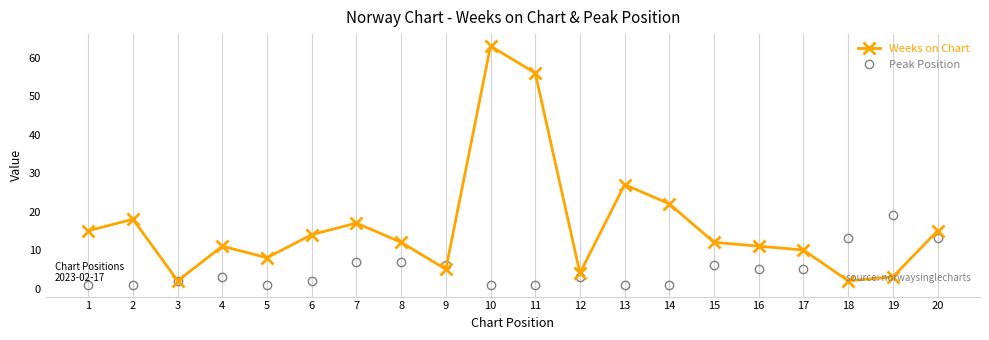

How many lines are shown in the chart?

2